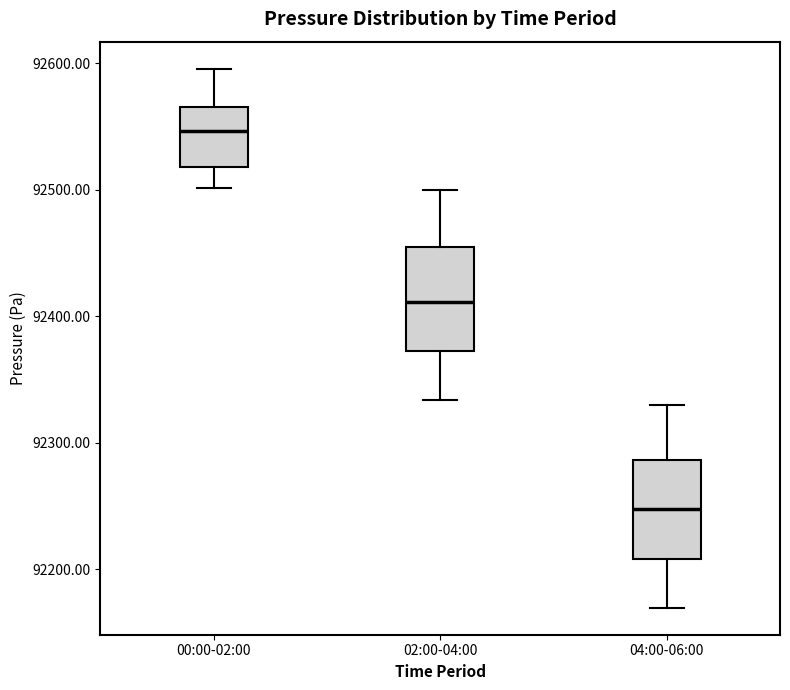

Where does the median line of the box for 04:00-06:00 sit on the y-axis? The values are not printed on the chart, so give them approximately, as read against the axis.

92250